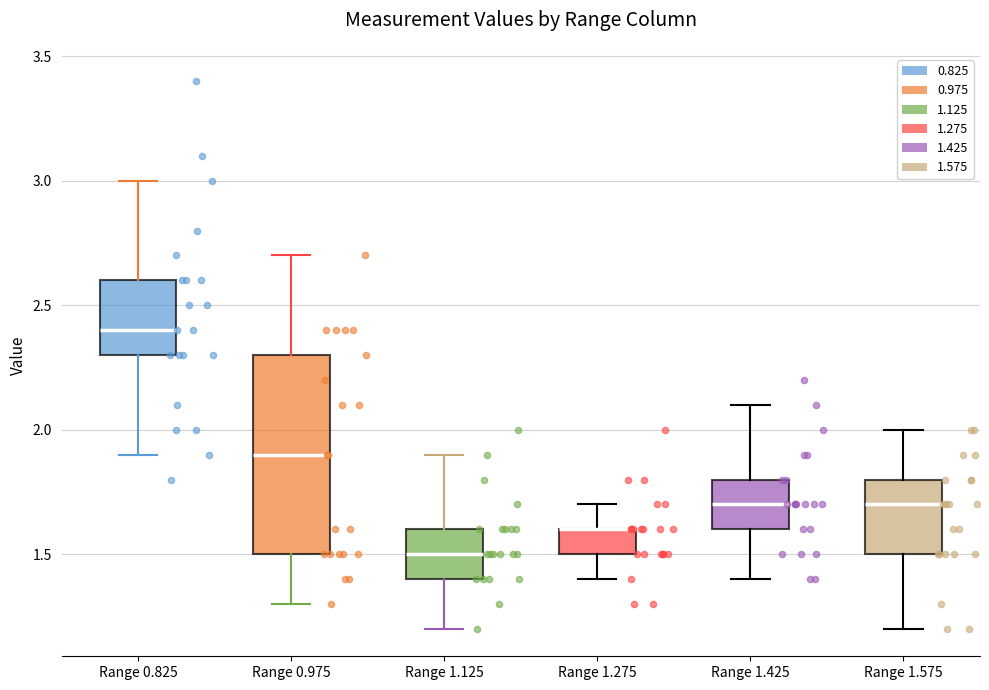

Comparing the boxes themselves (not the whiskers), which one is the tallest?

Range 0.975